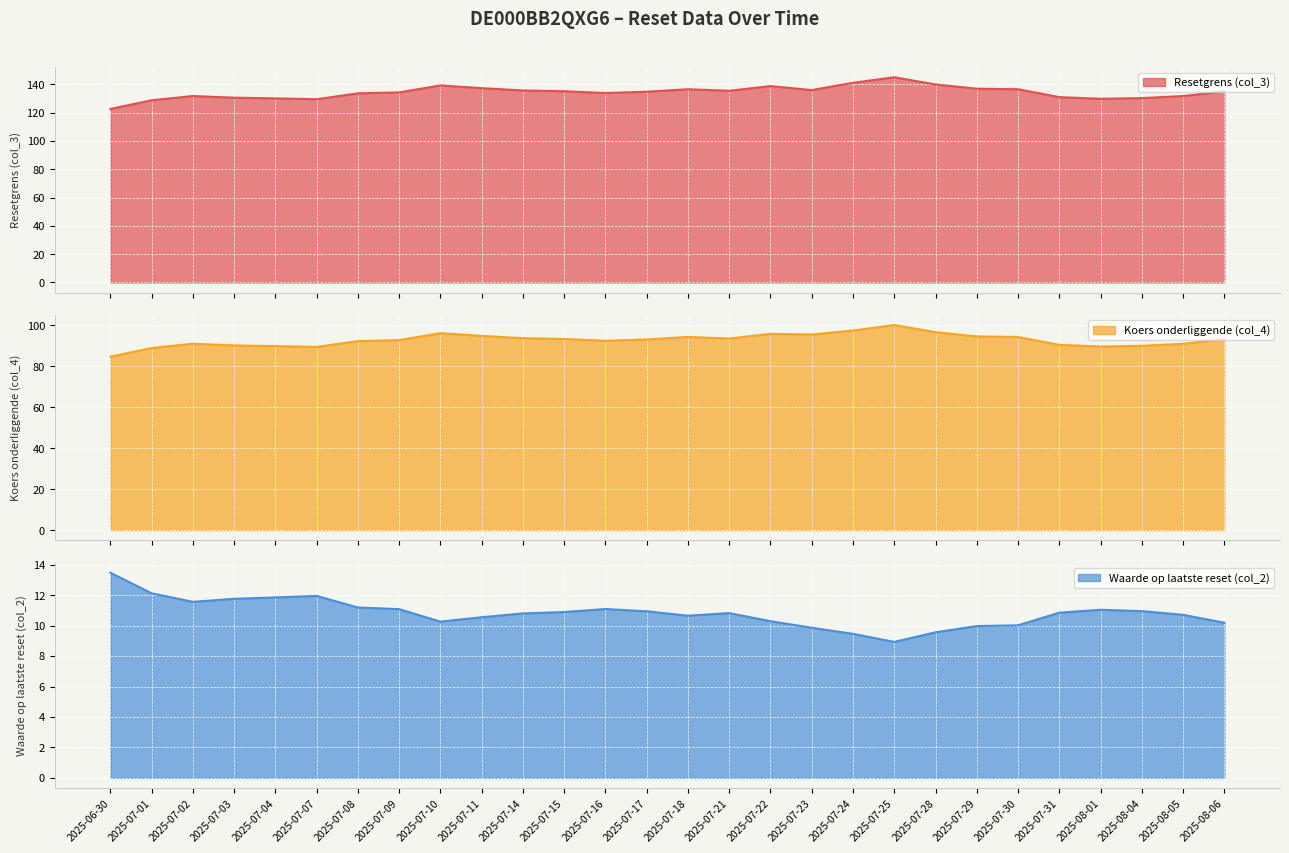

At which category does the chart reach its peak across all series?

2025-07-25